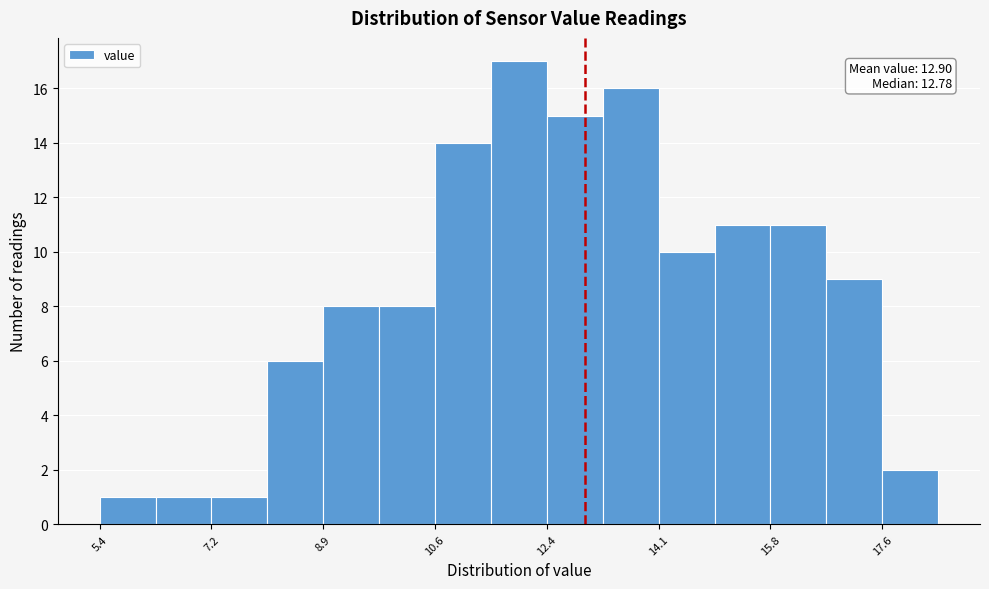

Which range on the x-axis has the tallest bar?

11.4 to 12.4